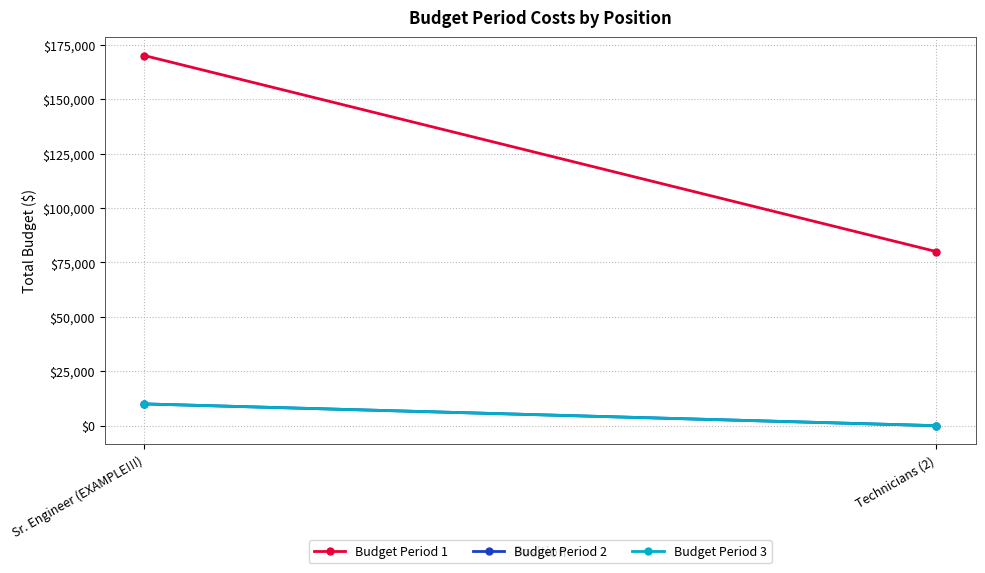

Reading right to left, list all the values displayed in this chart.

Budget Period 1: Technicians (2)=80000	Sr. Engineer (EXAMPLE!!!)=170000
Budget Period 2: Technicians (2)=0	Sr. Engineer (EXAMPLE!!!)=10000
Budget Period 3: Technicians (2)=0	Sr. Engineer (EXAMPLE!!!)=10000